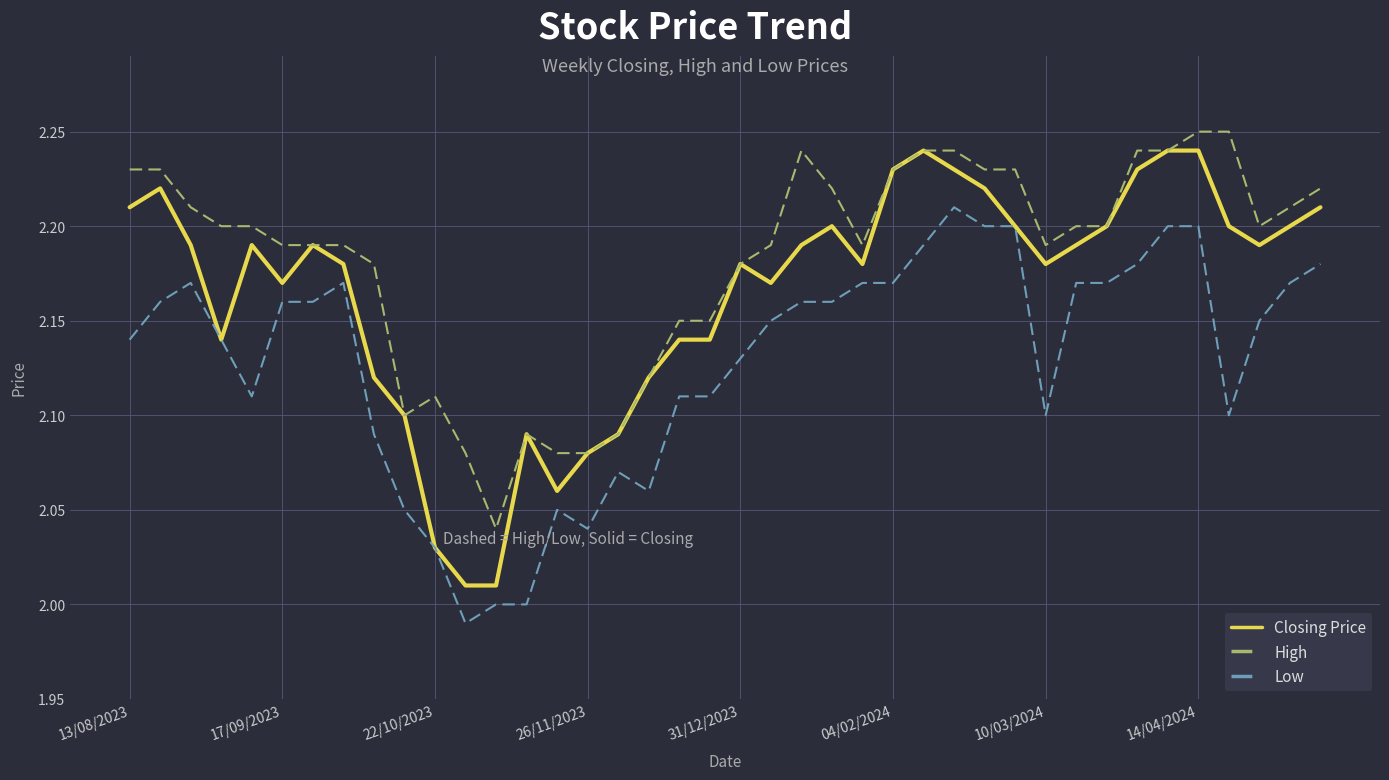

True or false: Low and High intersect in this chart.

False